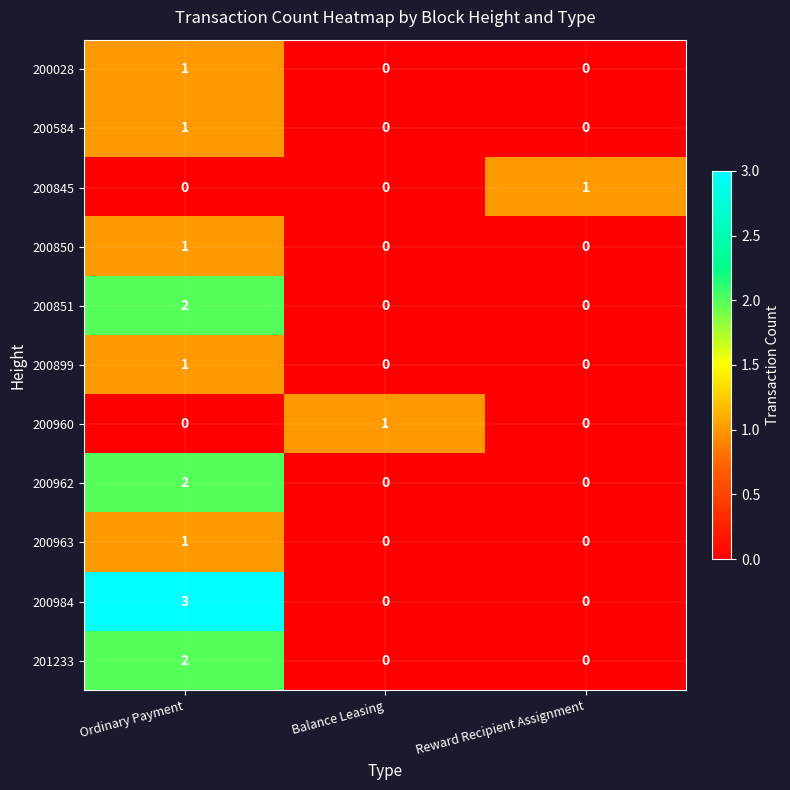

What is the difference between the maximum and second lowest values in the 200984 series?

3